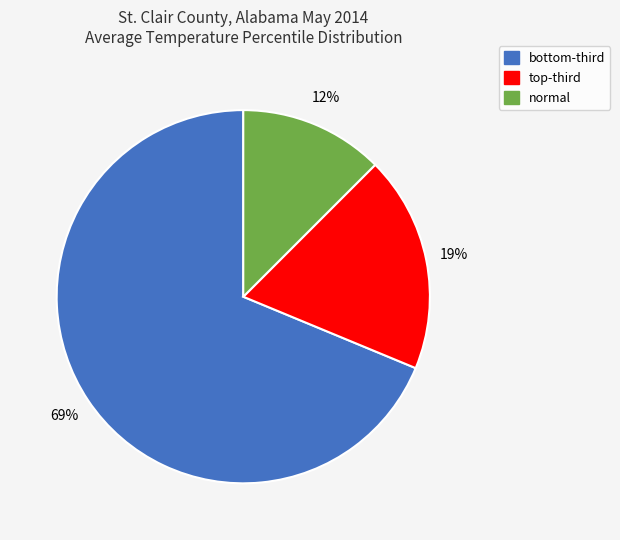

Rank the categories by value from lowest to highest.

normal, top-third, bottom-third